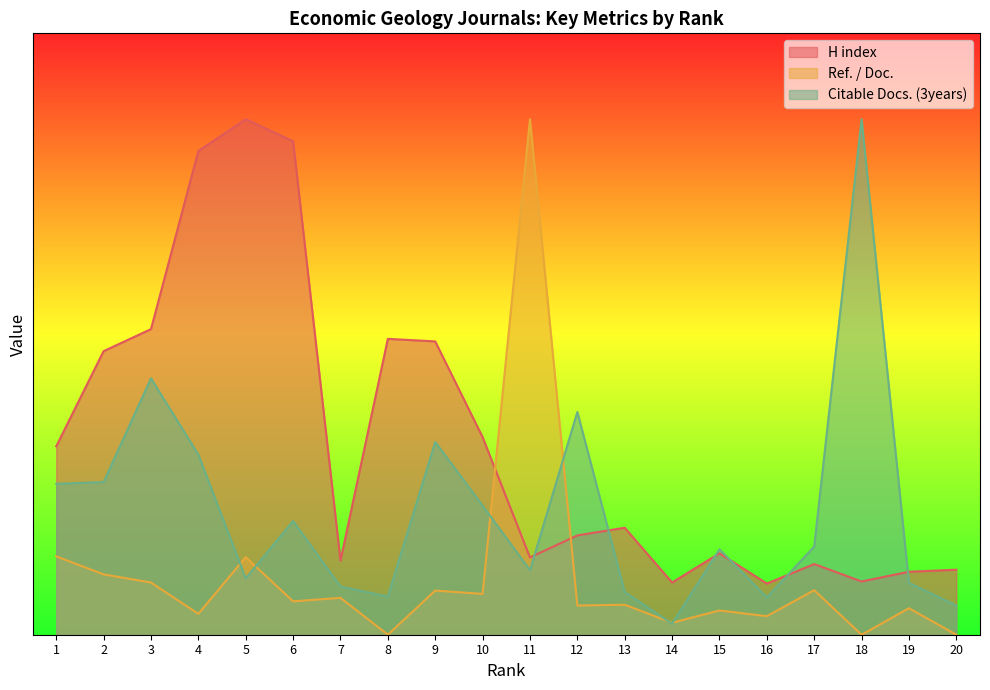

How many values in the Citable Docs. (3years) series exceed 102?

10